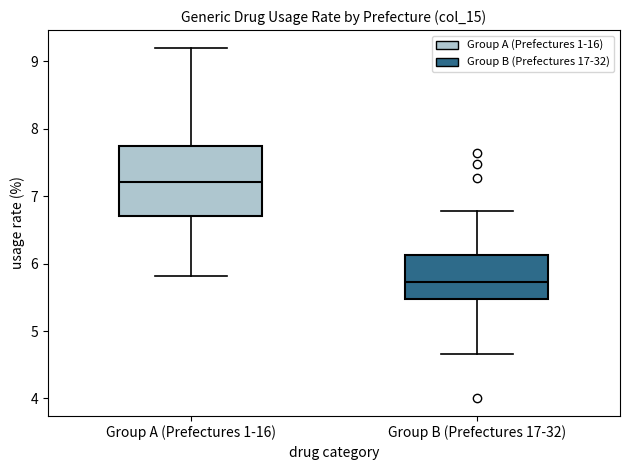

Reading left to right, read every box against the y-axis: the position of its median line, the range the box covers, and the ends of its whiskers. The values are not printed on the chart, so give them approximately, as read against the axis.

Group A (Prefectures 1-16): median 7.2, box 6.7 to 7.7, whiskers 5.8 to 9.2
Group B (Prefectures 17-32): median 5.7, box 5.5 to 6.1, whiskers 4.7 to 6.8